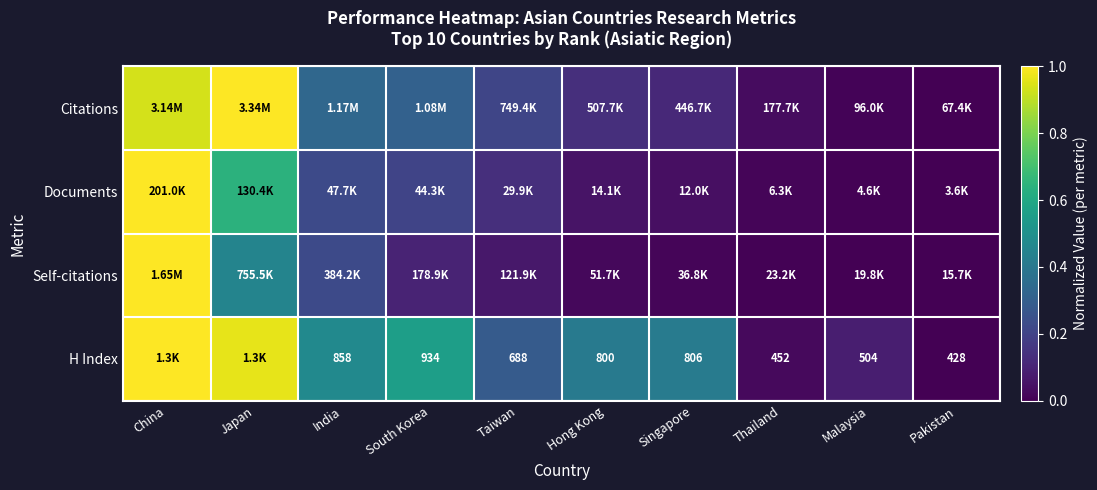

What is the difference between the highest and lowest values at China?

0.1